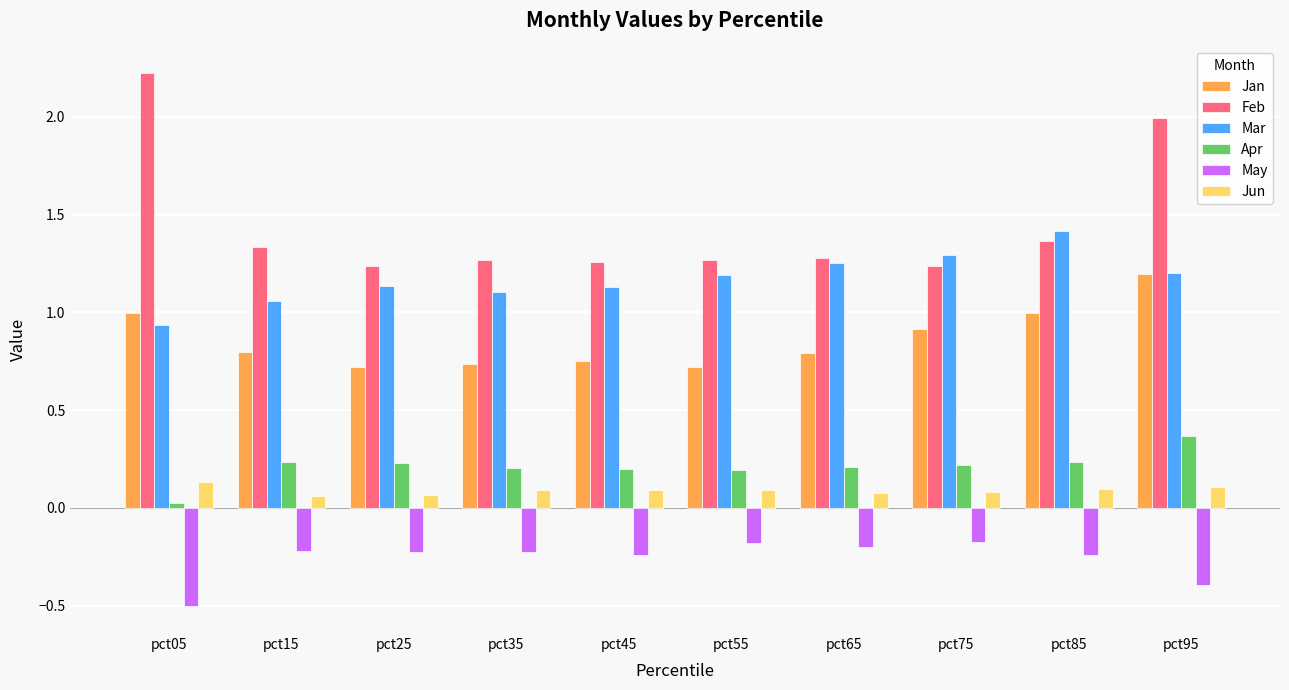

What is the sum of all Apr values?

2.1